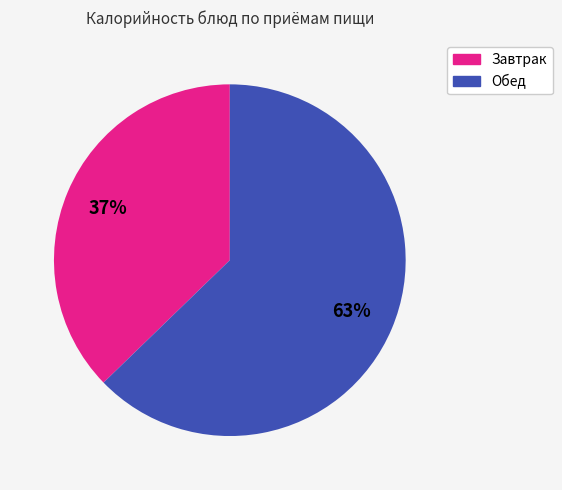

To the nearest percent, what is the average slice percentage?

50%